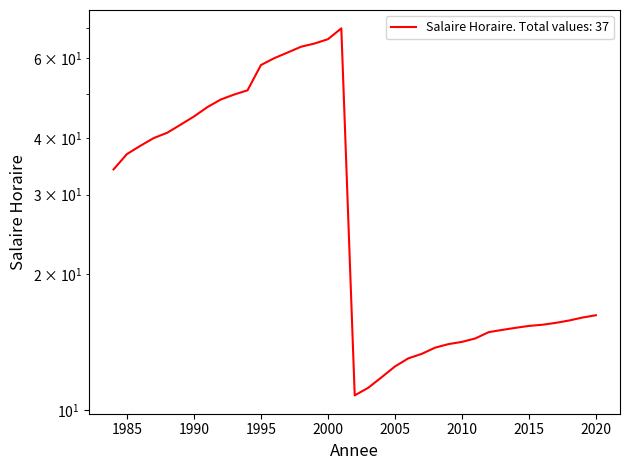

Count the number of data series in this chart.

1